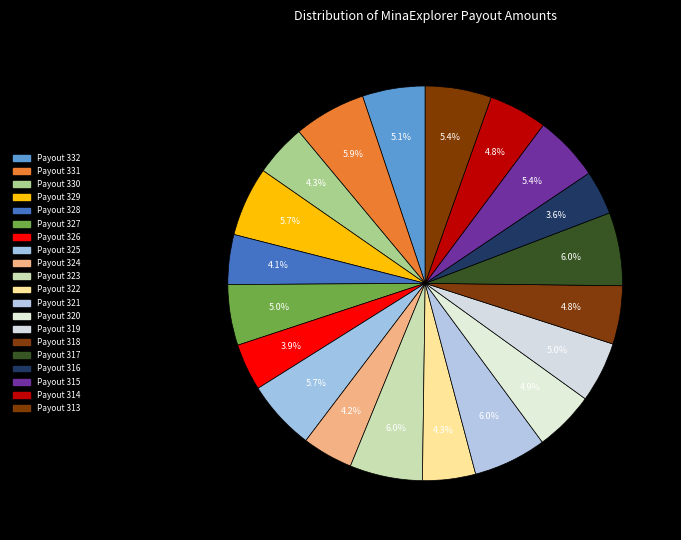

To the nearest percent, what is the average slice percentage?

5%